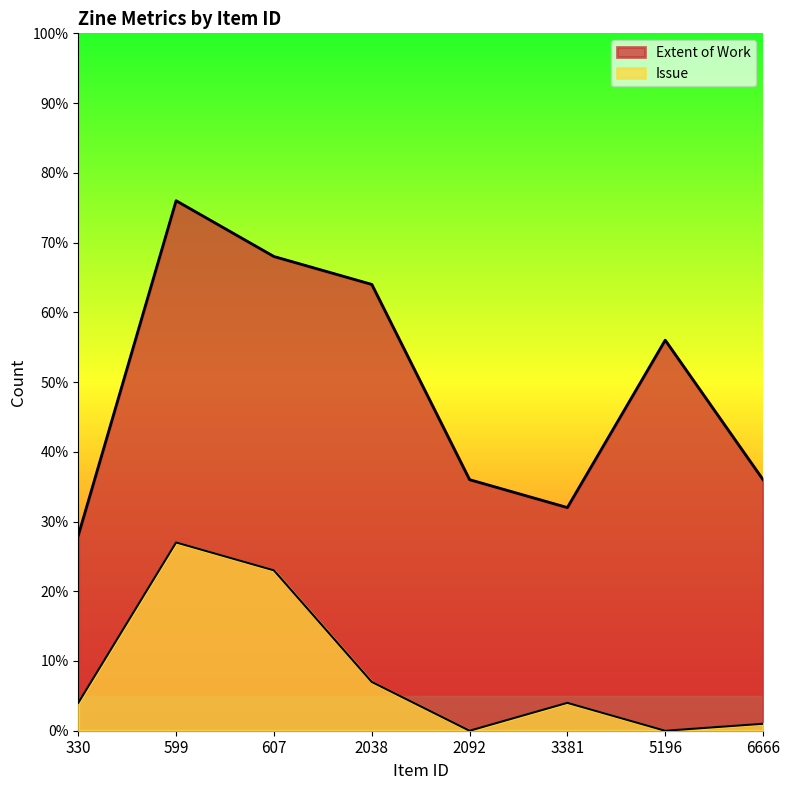

True or false: Extent of Work and Issue intersect in this chart.

False